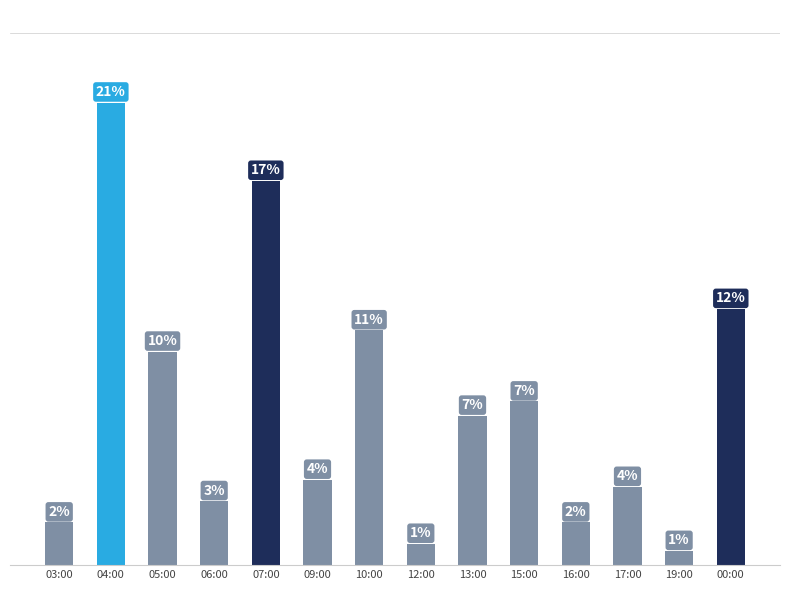

Does the chart contain any negative values?

No